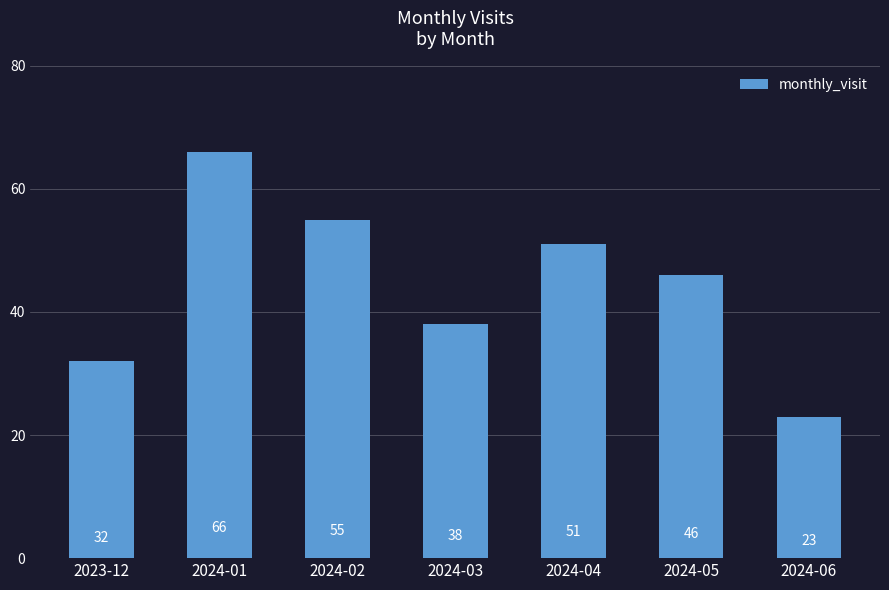

Between 2024-06 and 2024-02, which is larger?

2024-02